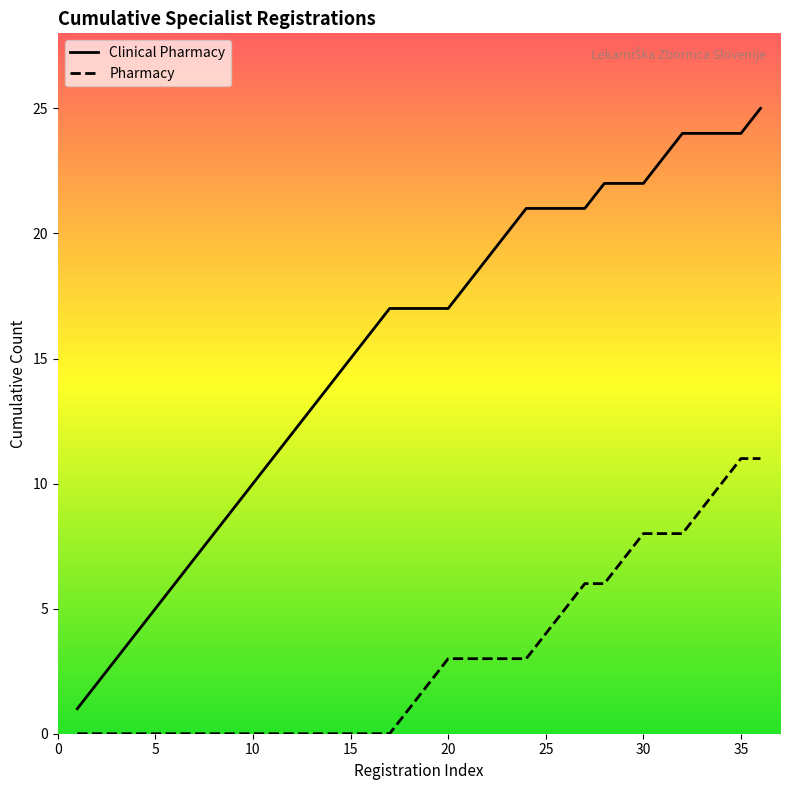

At how many categories does at least one series exceed 2?

34